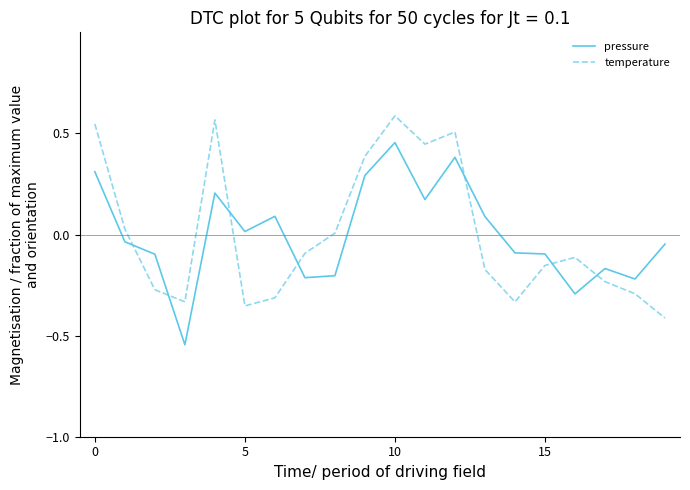

How many intersections are there between temperature and pressure?

7